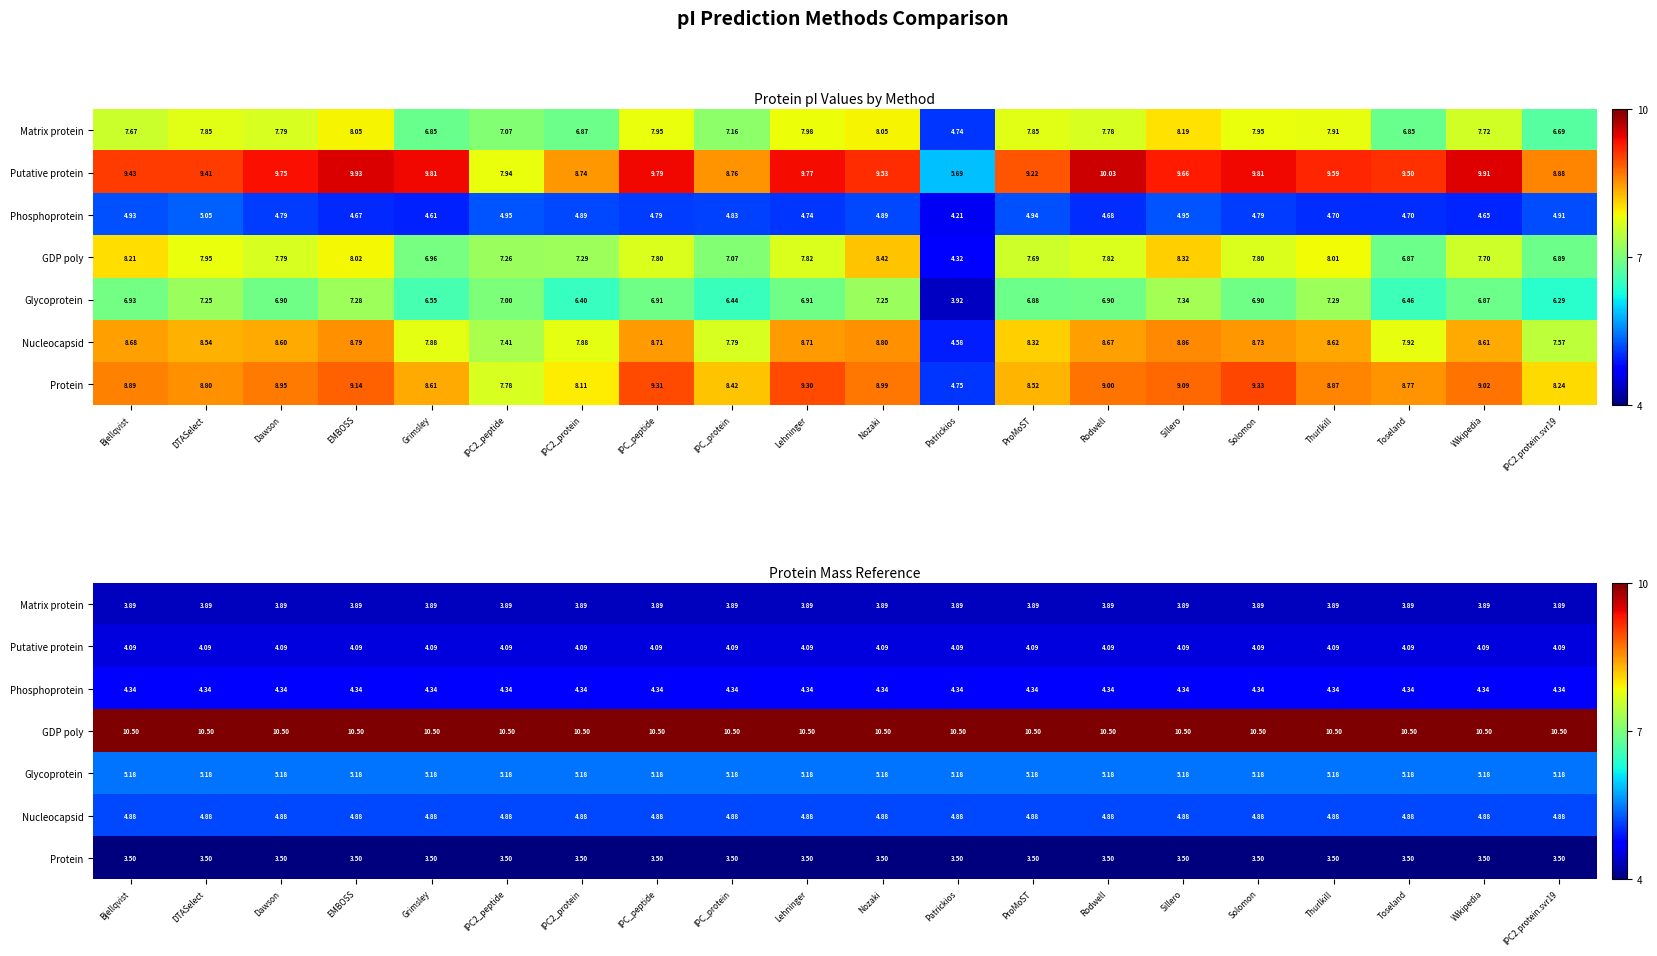

What is the difference between the highest and lowest values at Solomon?

7.0